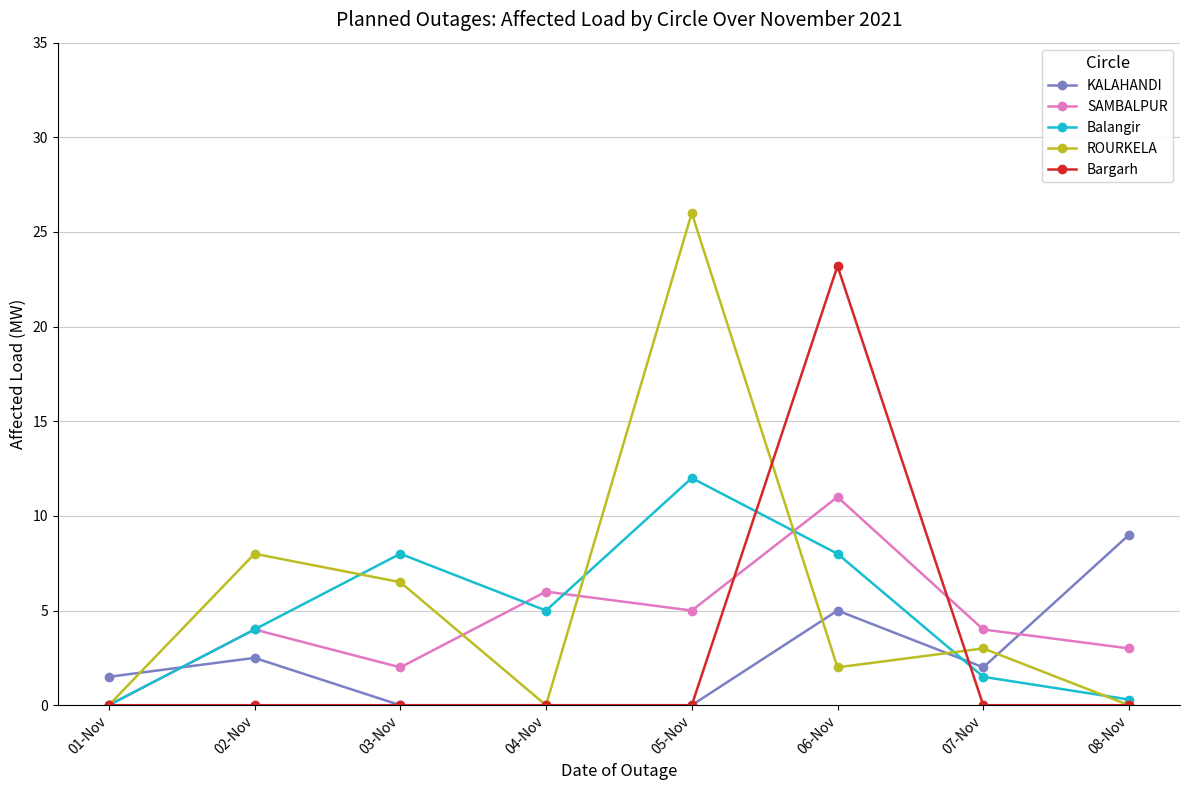

Rank the series by their maximum value, from lowest to highest.

KALAHANDI, SAMBALPUR, Balangir, Bargarh, ROURKELA